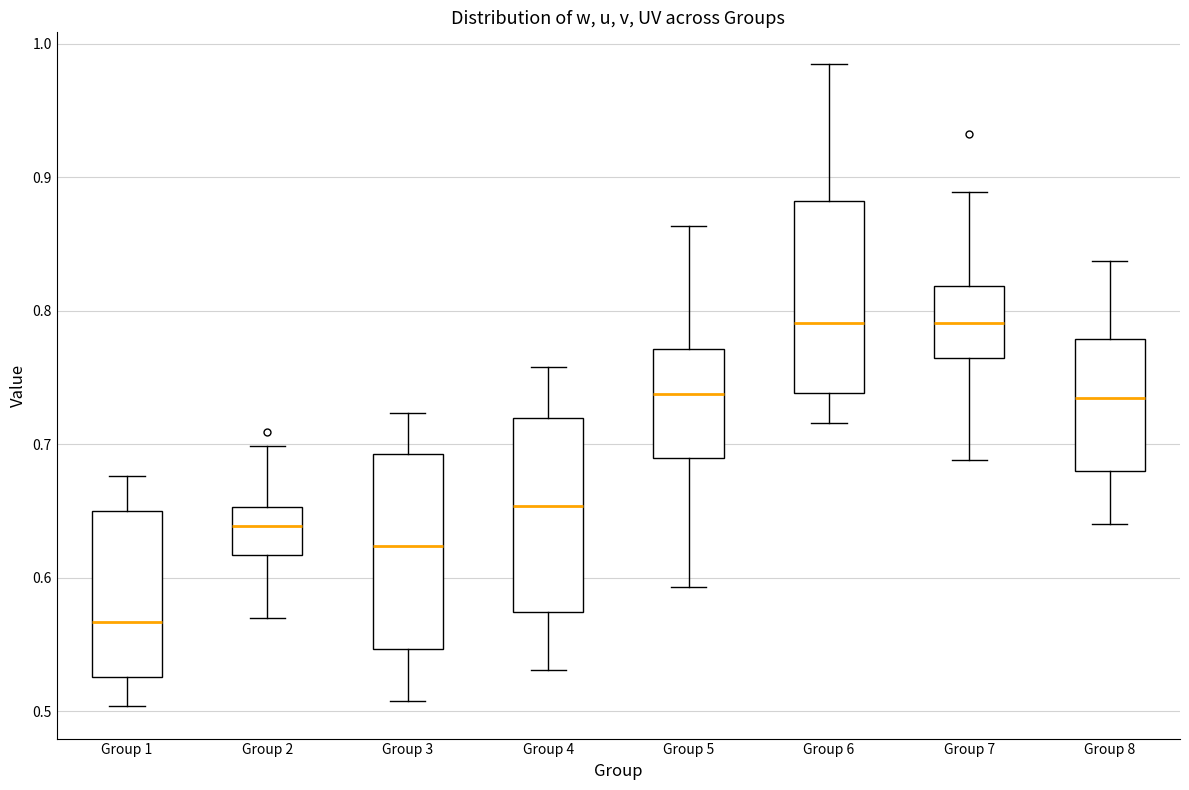

Reading left to right, read every box against the y-axis: the position of its median line, the range the box covers, and the ends of its whiskers. The values are not printed on the chart, so give them approximately, as read against the axis.

Group 1: median 0.57, box 0.53 to 0.65, whiskers 0.50 to 0.68
Group 2: median 0.64, box 0.62 to 0.65, whiskers 0.57 to 0.70
Group 3: median 0.62, box 0.55 to 0.69, whiskers 0.51 to 0.72
Group 4: median 0.65, box 0.57 to 0.72, whiskers 0.53 to 0.76
Group 5: median 0.74, box 0.69 to 0.77, whiskers 0.59 to 0.86
Group 6: median 0.79, box 0.74 to 0.88, whiskers 0.72 to 0.98
Group 7: median 0.79, box 0.76 to 0.82, whiskers 0.69 to 0.89
Group 8: median 0.73, box 0.68 to 0.78, whiskers 0.64 to 0.84